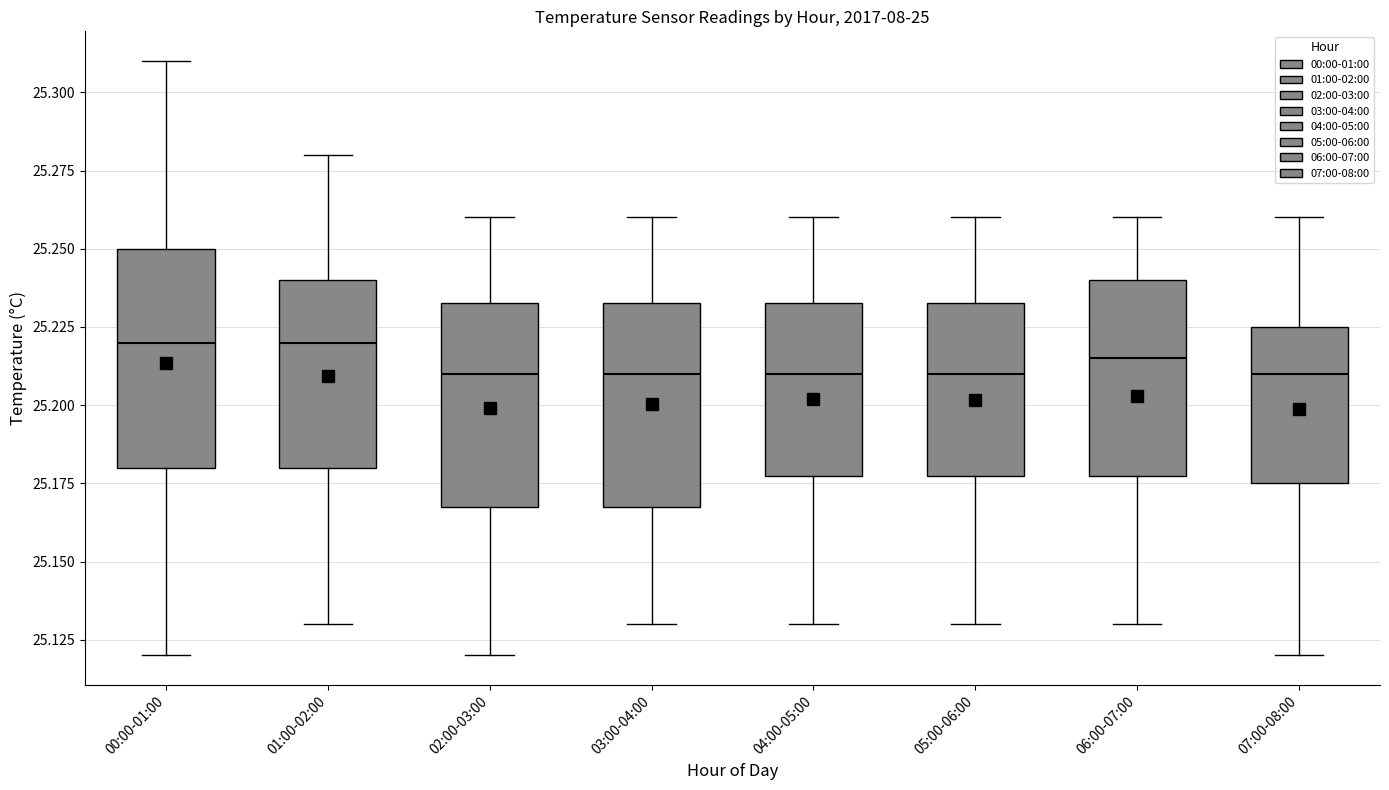

Where does the upper whisker of the box for 07:00-08:00 end on the y-axis? The values are not printed on the chart, so give them approximately, as read against the axis.

25.260